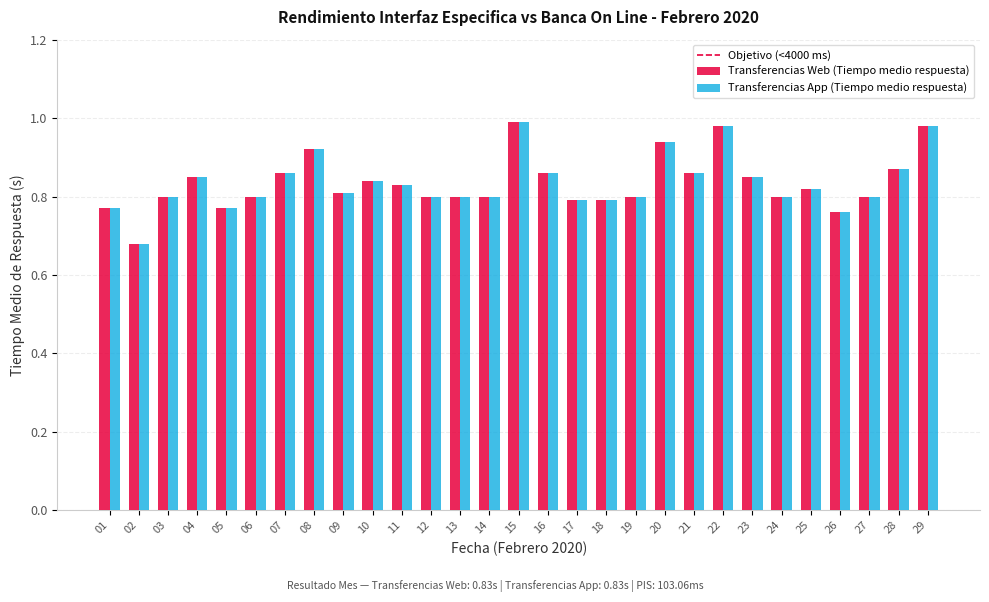

At how many categories does at least one series exceed 0?

29